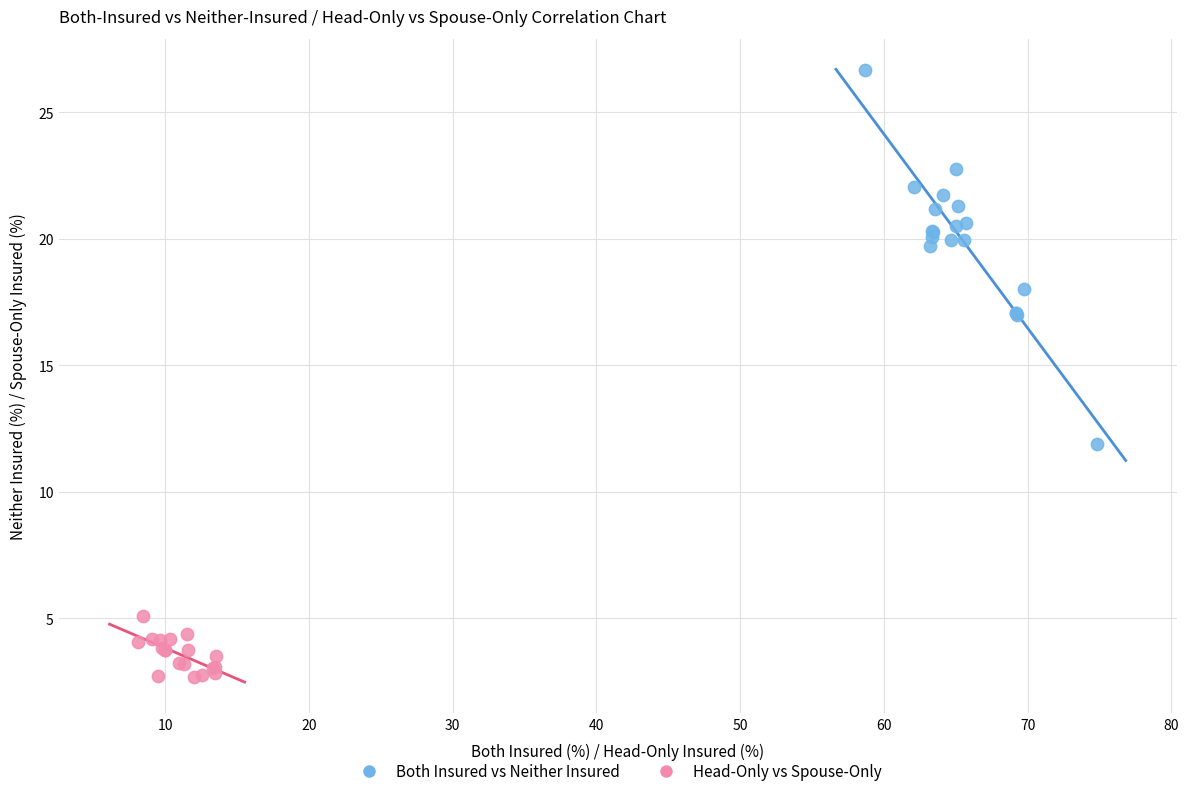

Which series reaches the minimum Y coordinate?

Head-Only vs Spouse-Only